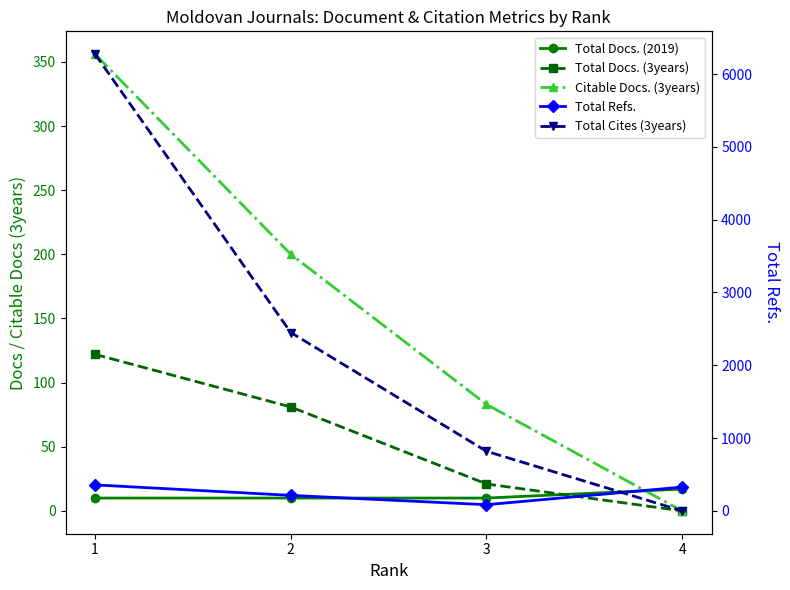

Between 1 and 4, which series saw the biggest shift?

Total Cites (3years)